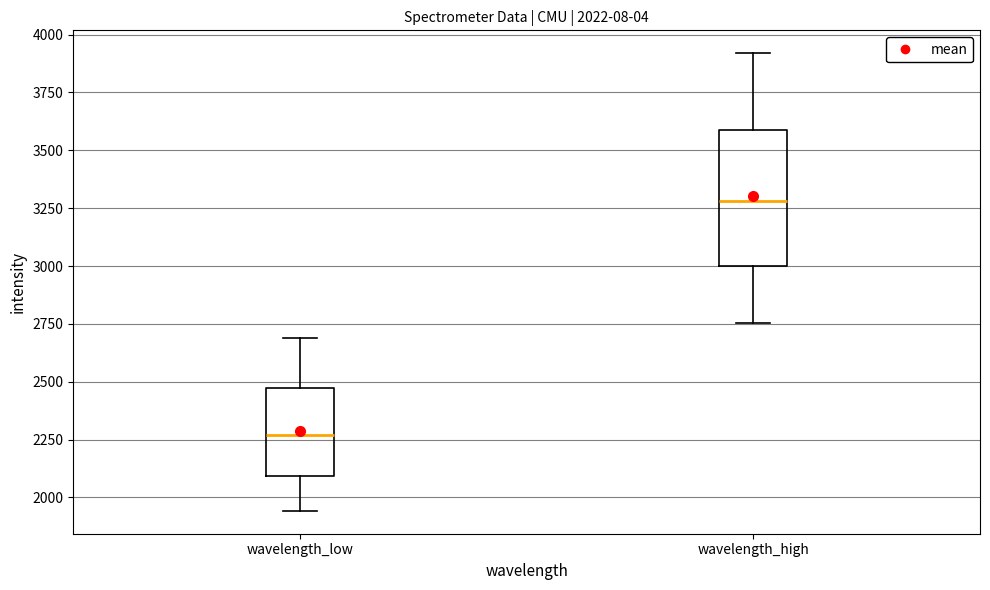

Comparing the boxes themselves (not the whiskers), which one is the tallest?

wavelength_high